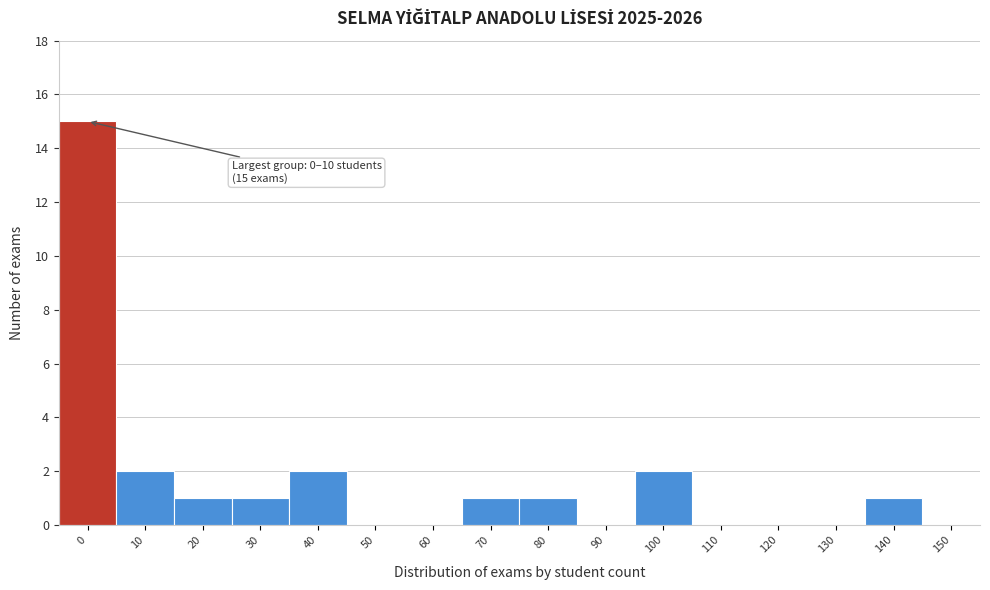

Reading left to right, list all the values displayed in this chart.

0=15	10=2	20=1	30=1	40=2	50=0	60=0	70=1	80=1	90=0	100=2	110=0	120=0	130=0	140=1	150=0